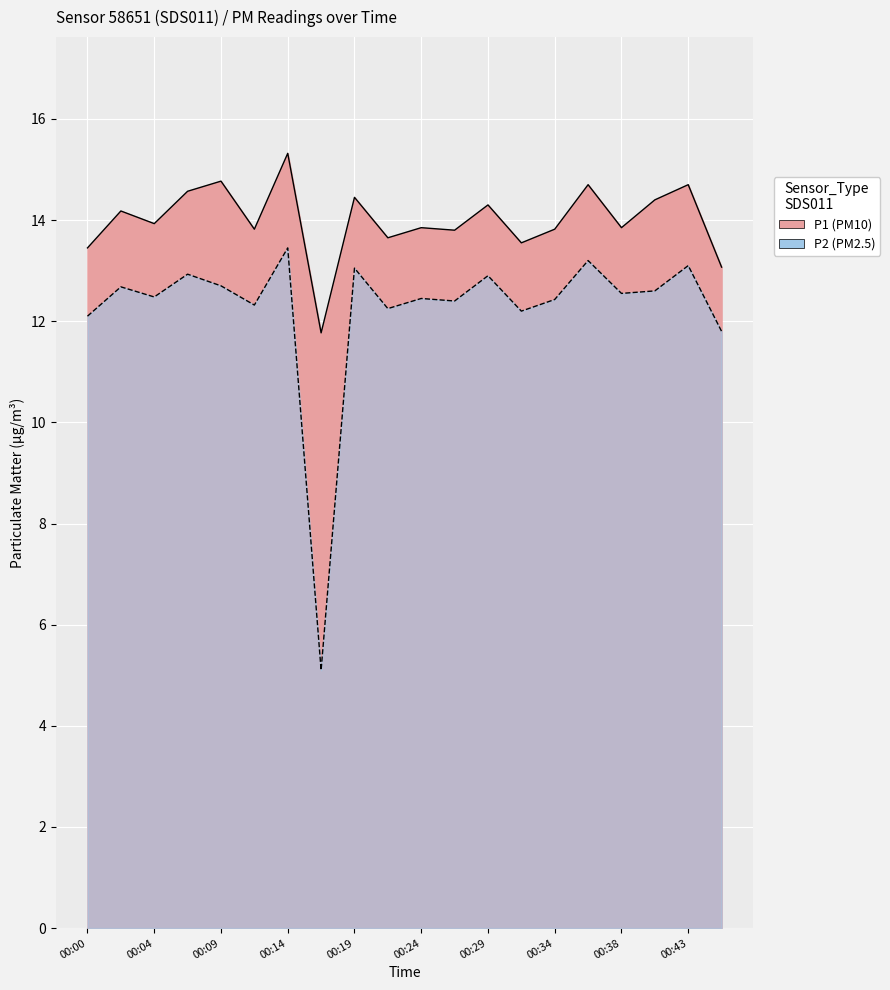

How many data points in P1 are above 13?

19